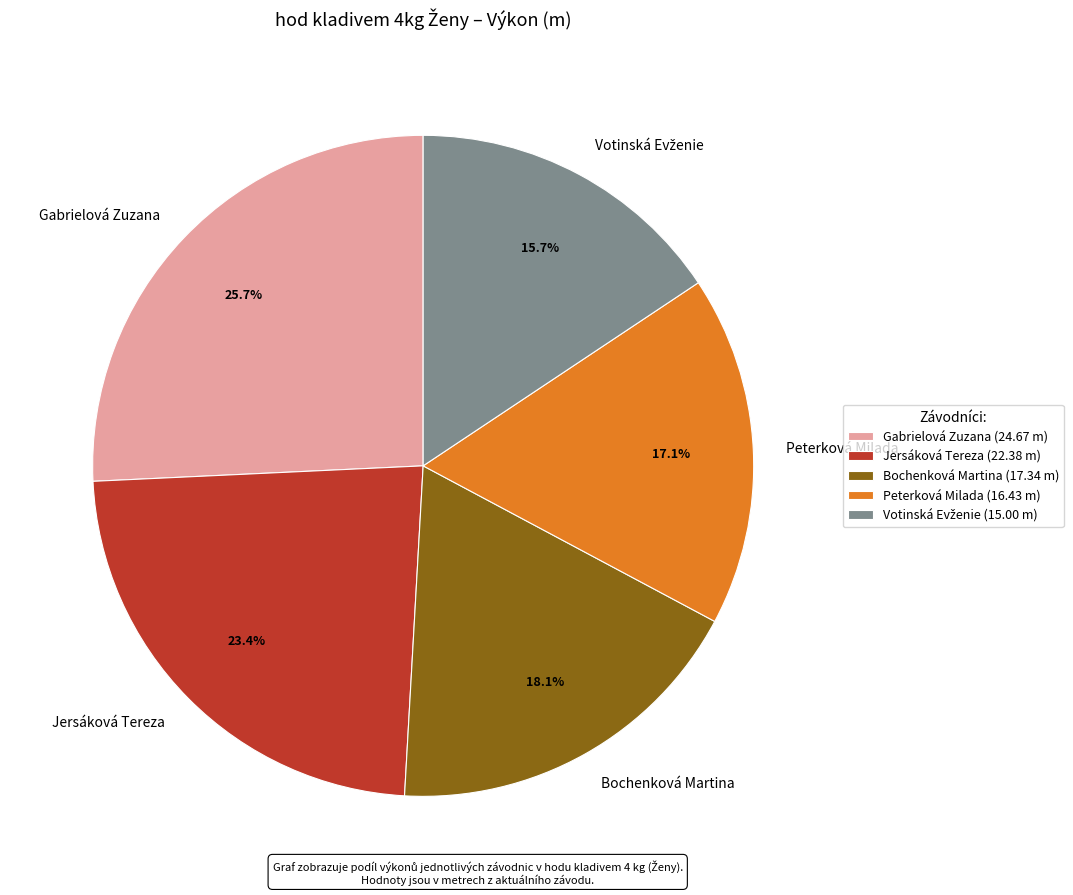

To the nearest percent, what is the difference between the largest and smallest slice percentages?

10%